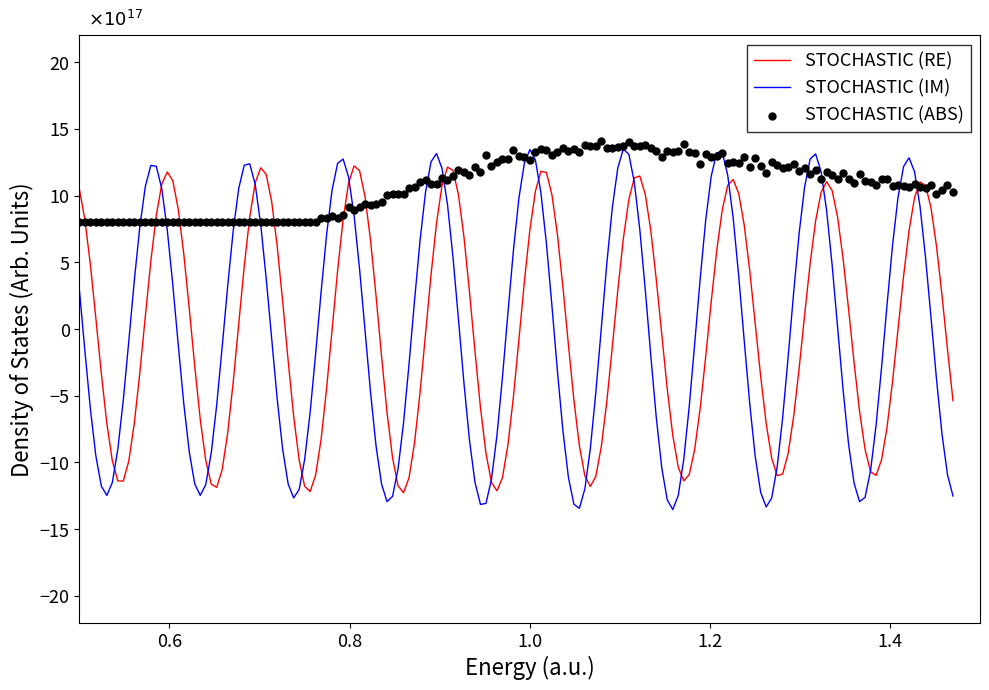

What is the maximum value for STOCHASTIC (RE)?

12.2